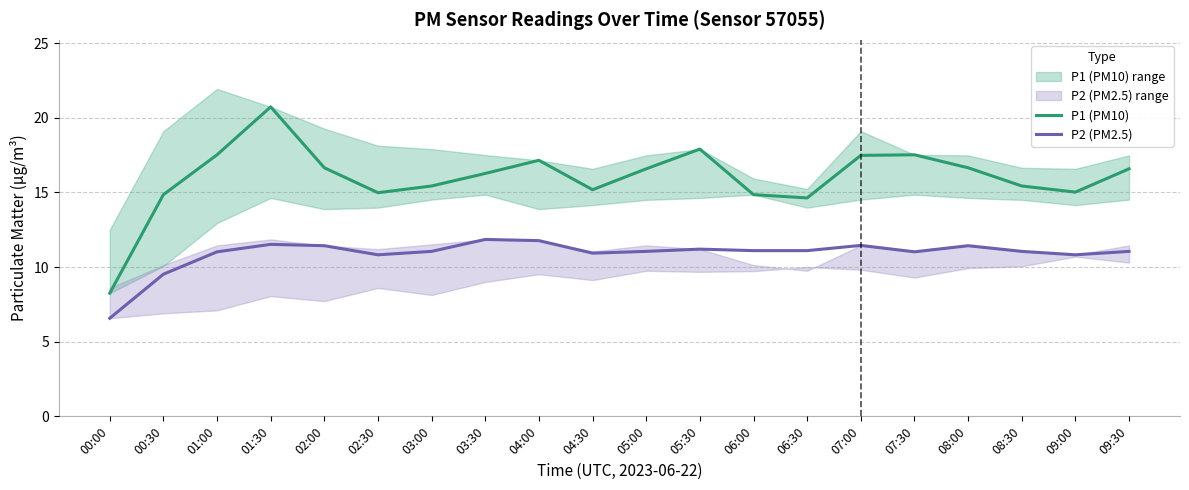

What is the minimum value shown in the chart?

6.6